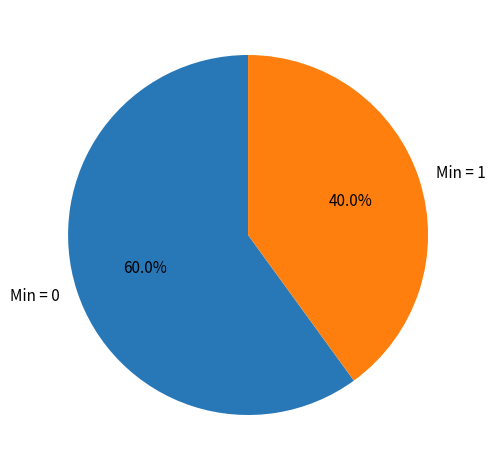

Rank the categories by value from highest to lowest.

Min = 0, Min = 1